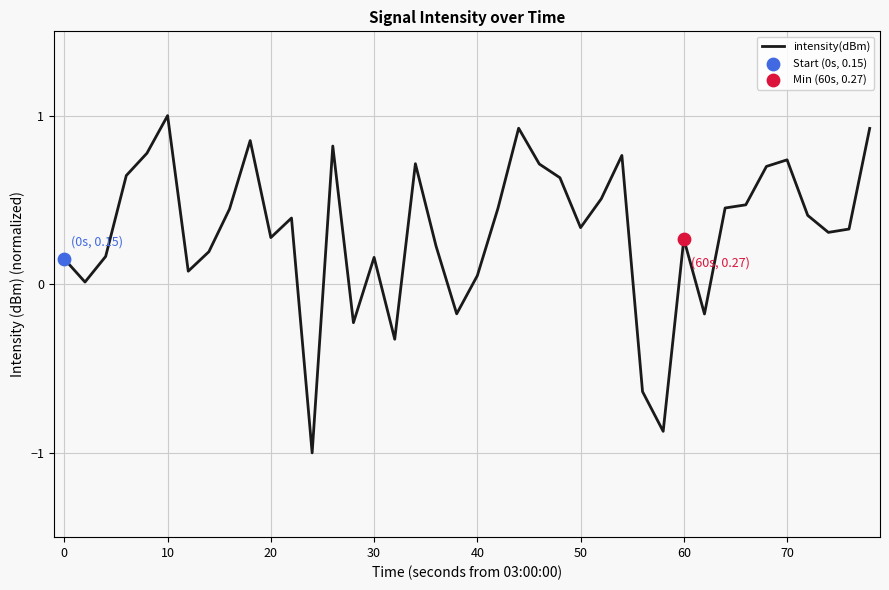

What is the difference between the maximum and minimum values?

2.0